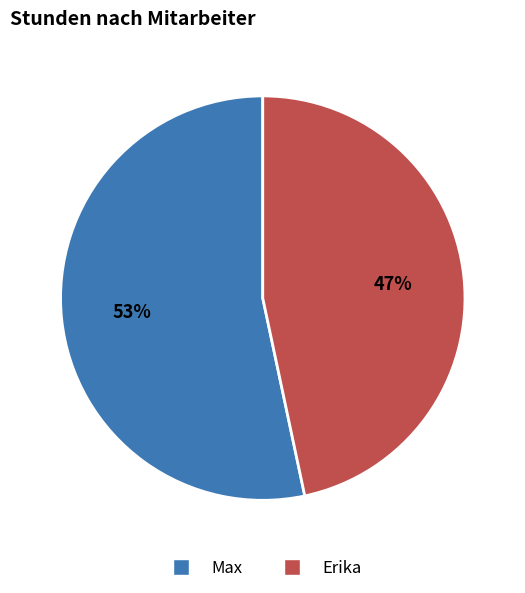

To the nearest percent, what percentage of the pie is Erika?

47%